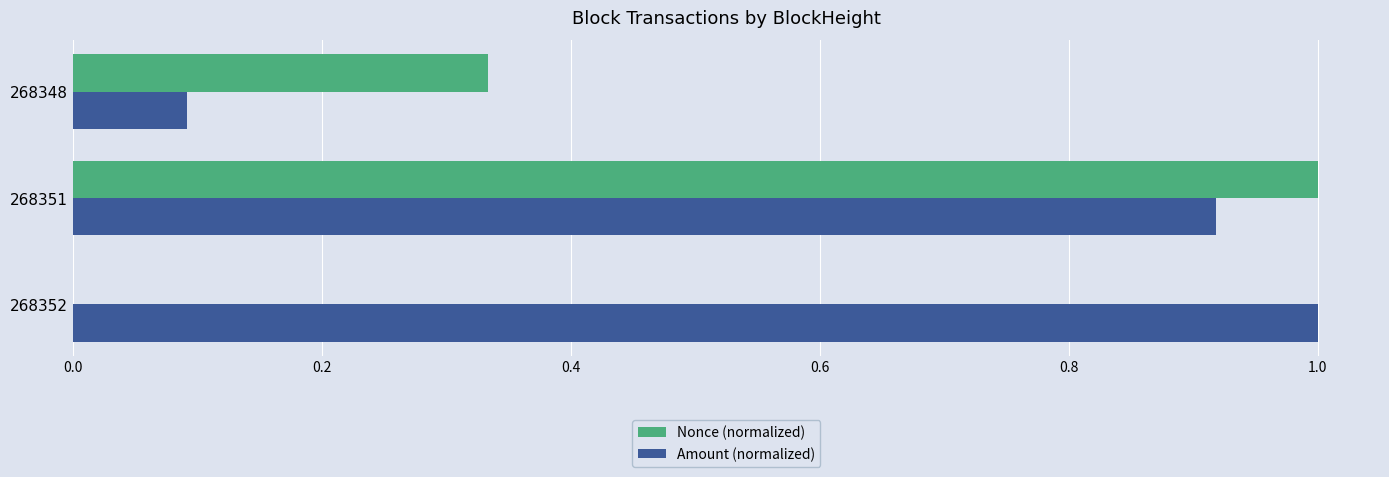

Between 268352 and 268348, which series saw the biggest shift?

Amount (normalized)